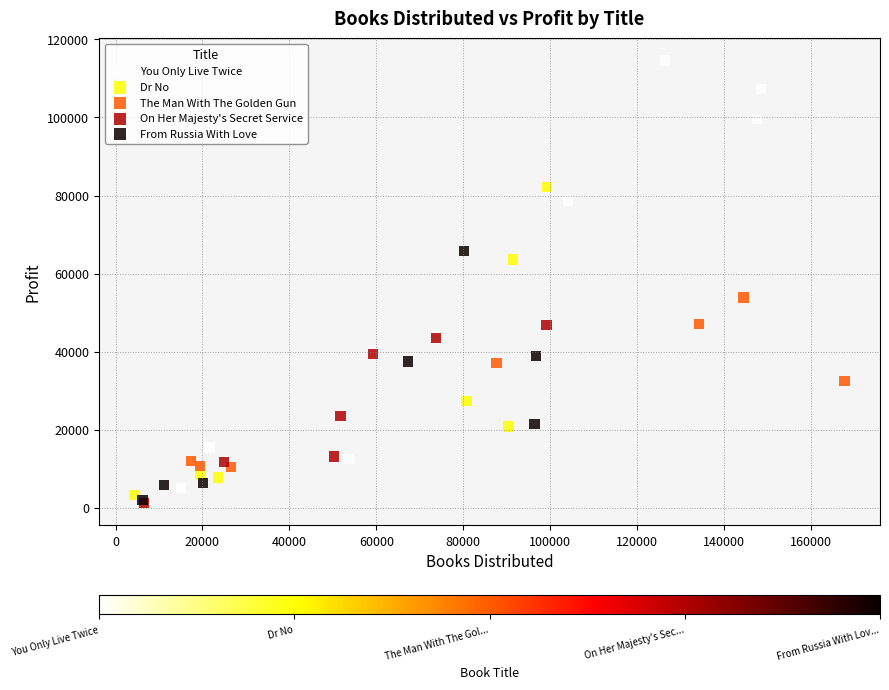

Which series has the largest Y range (max minus min)?

You Only Live Twice